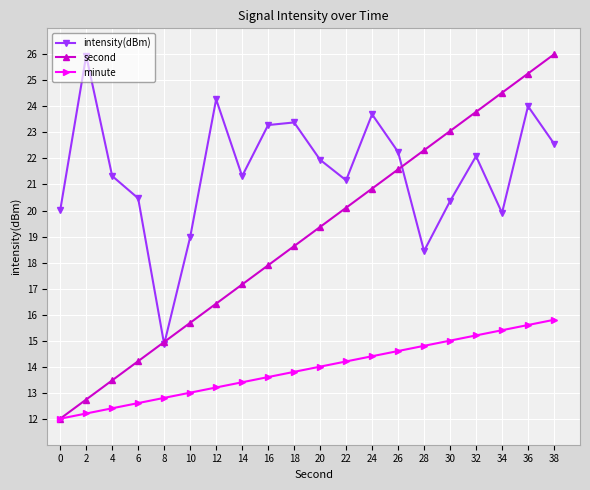

What is the sum of the second values at 36 and 2?

38.0